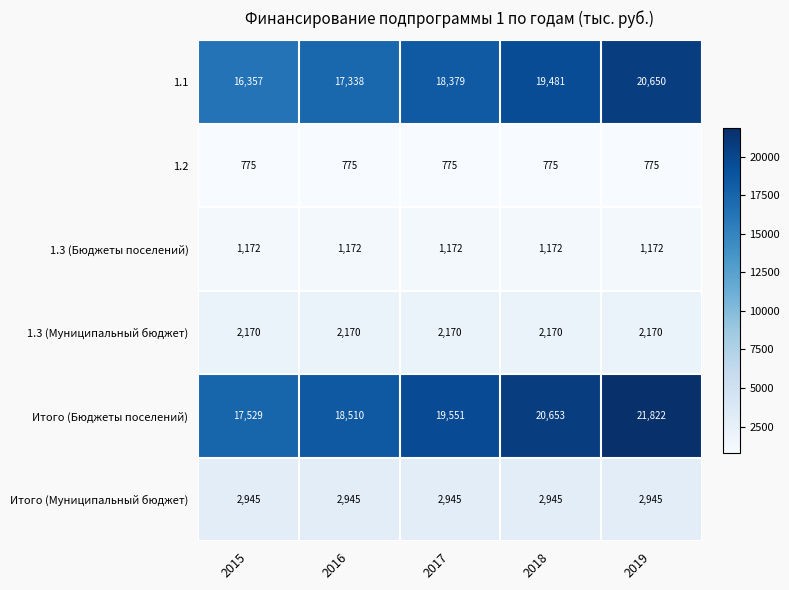

What is the sum of the Итого (Бюджеты поселений) values at 2019 and 2017?

41373